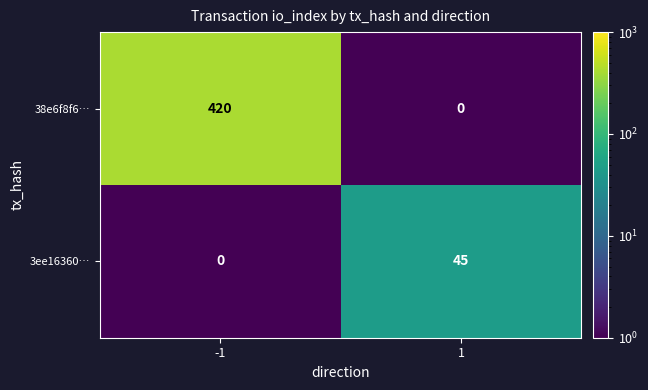

What is the highest value of the 38e6f8f6… series?

420